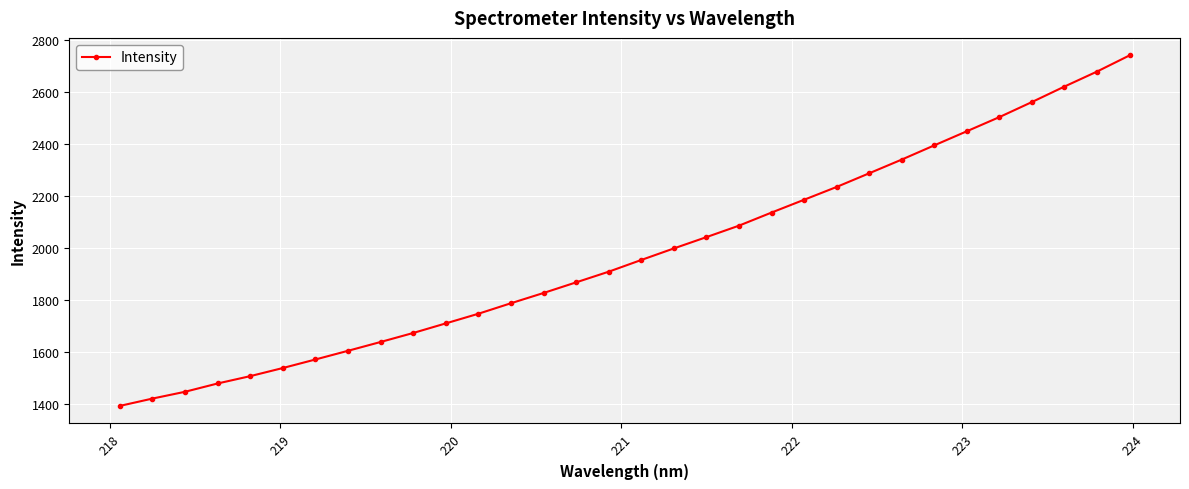

What is the sum of all values?

63332.1